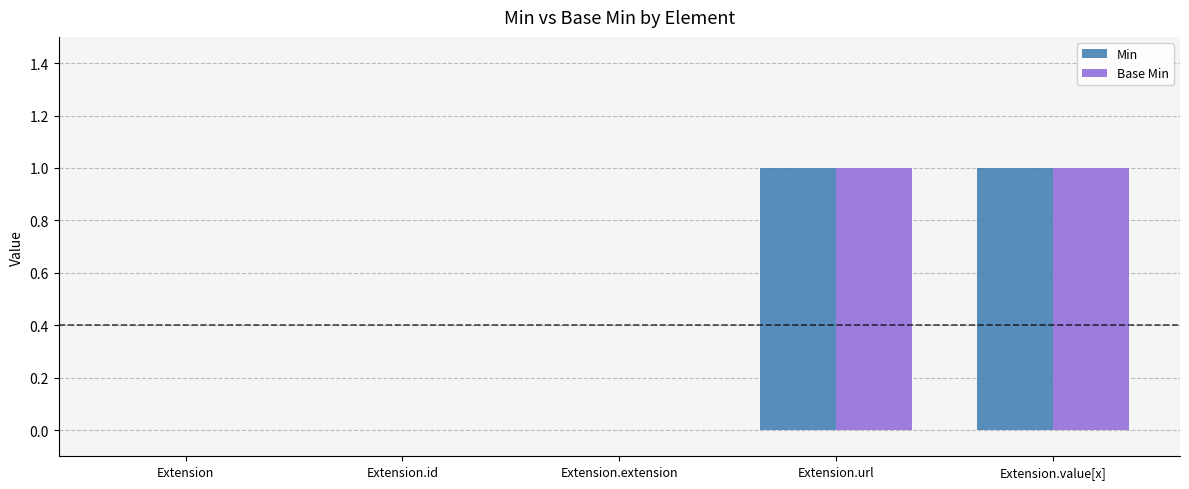

Is it true that Base Min equals 1 at Extension.value[x]?

True